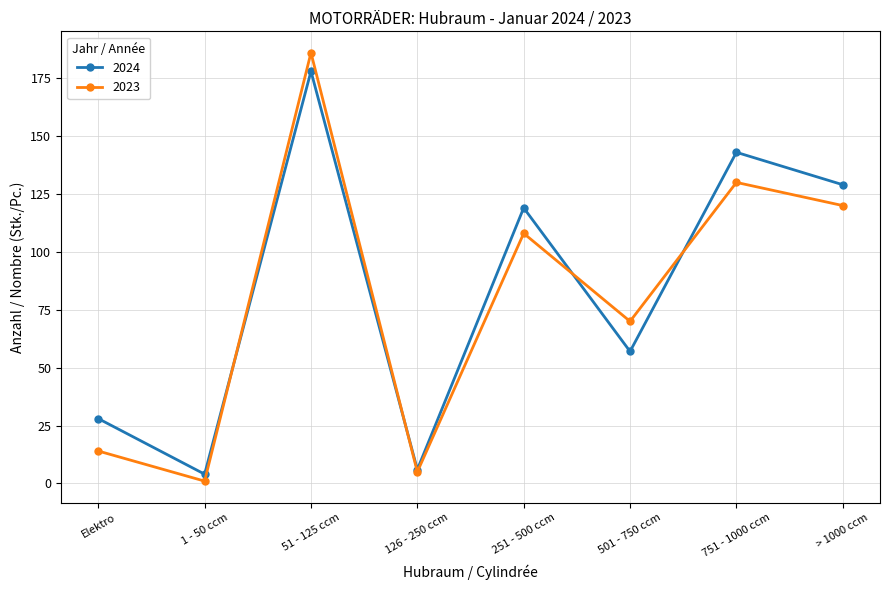

What is the spread (max minus min) of values at 1 - 50 ccm?

3